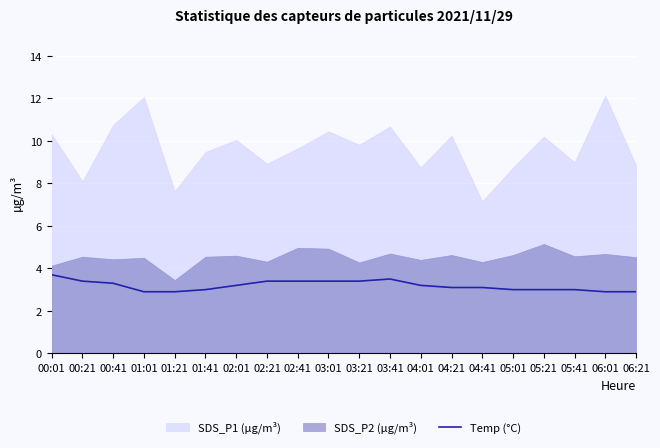

What is the highest value of the Temp (°C) series?

3.7